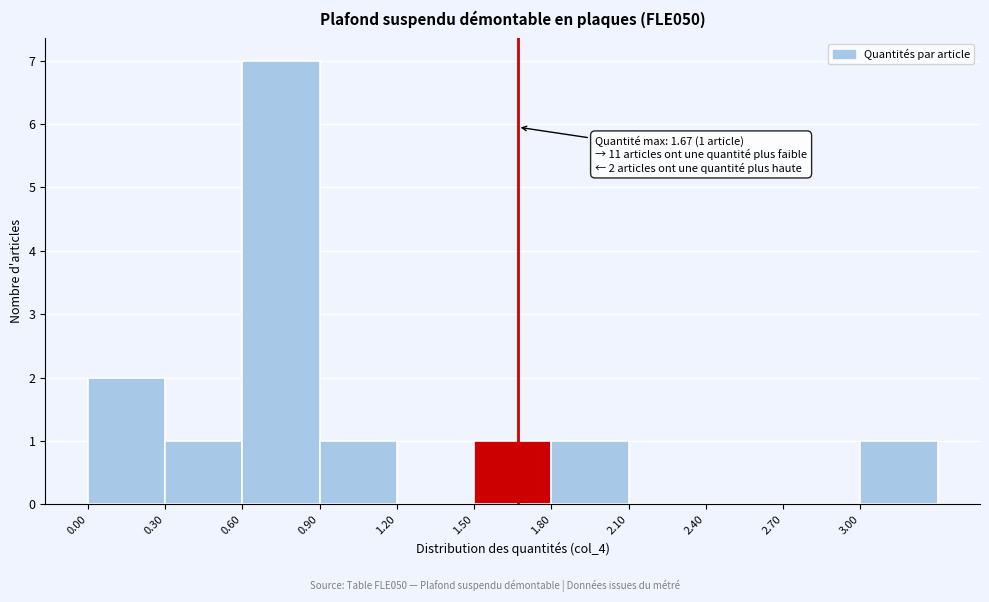

Which range on the x-axis has the tallest bar?

0.6 to 0.9